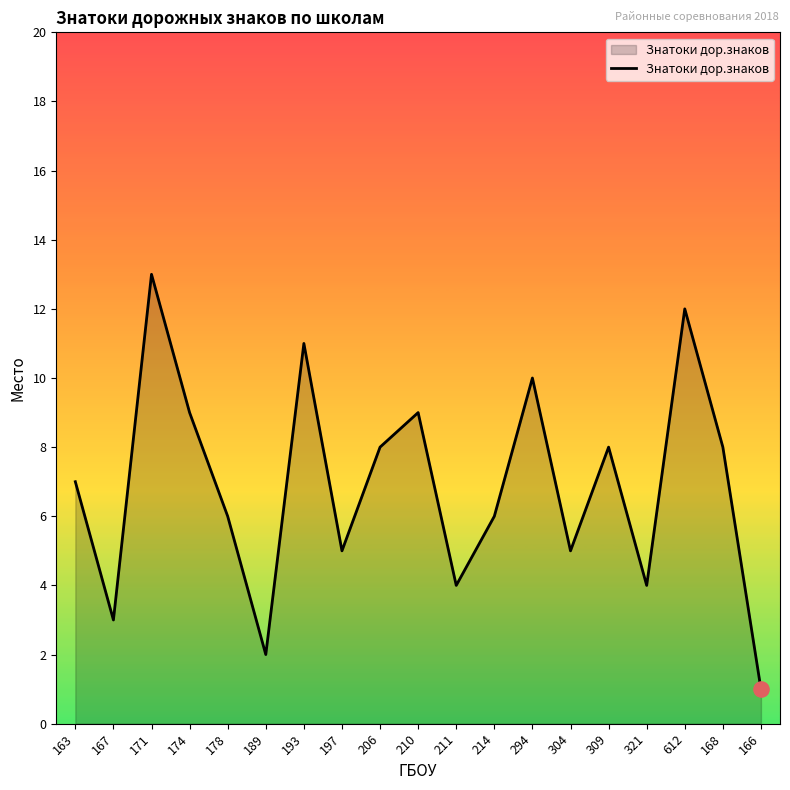

Approximately how many times larger is the value at 189 compared to 210?

0.2